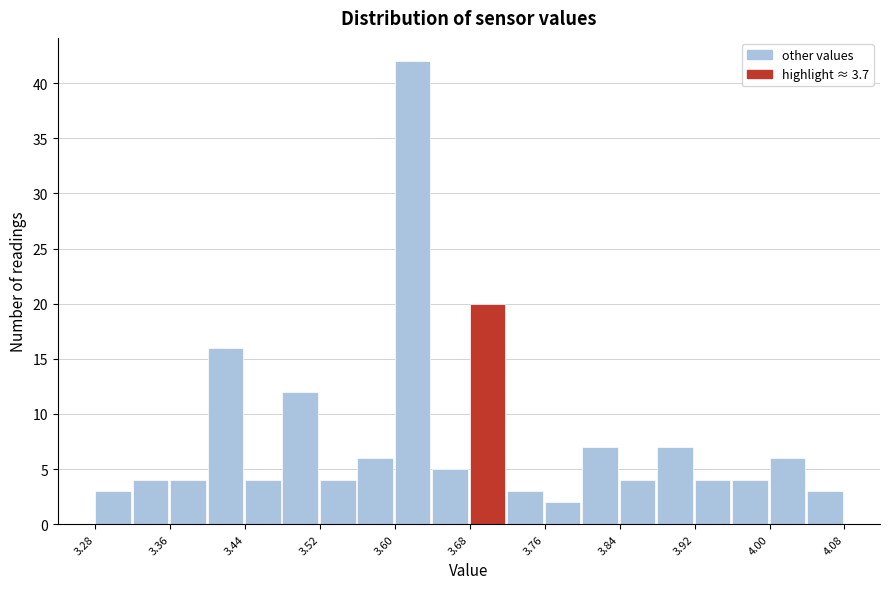

Reading left to right, list every bar in this chart as the range it spans on the x-axis followed by its height. The values are not printed on the chart, so give them approximately, as read against the axis.

3.28 to 3.32: 3
3.32 to 3.36: 4
3.36 to 3.40: 4
3.40 to 3.44: 16
3.44 to 3.48: 4
3.48 to 3.52: 12
3.52 to 3.56: 4
3.56 to 3.60: 6
3.60 to 3.64: 42
3.64 to 3.68: 5
3.68 to 3.72: 20
3.72 to 3.76: 3
3.76 to 3.80: 2
3.80 to 3.84: 7
3.84 to 3.88: 4
3.88 to 3.92: 7
3.92 to 3.96: 4
3.96 to 4.00: 4
4.00 to 4.04: 6
4.04 to 4.08: 3